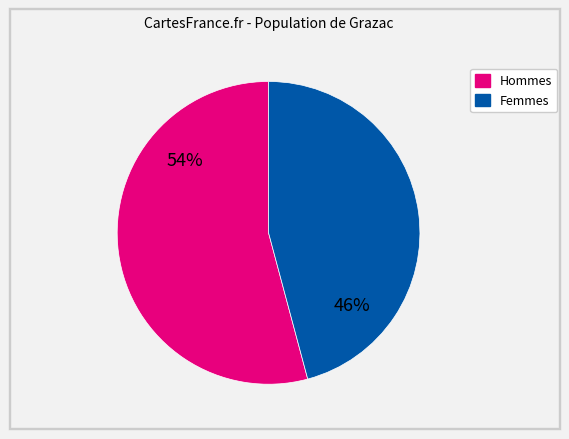

To the nearest percent, what is the difference between the largest and smallest slice percentages?

8%